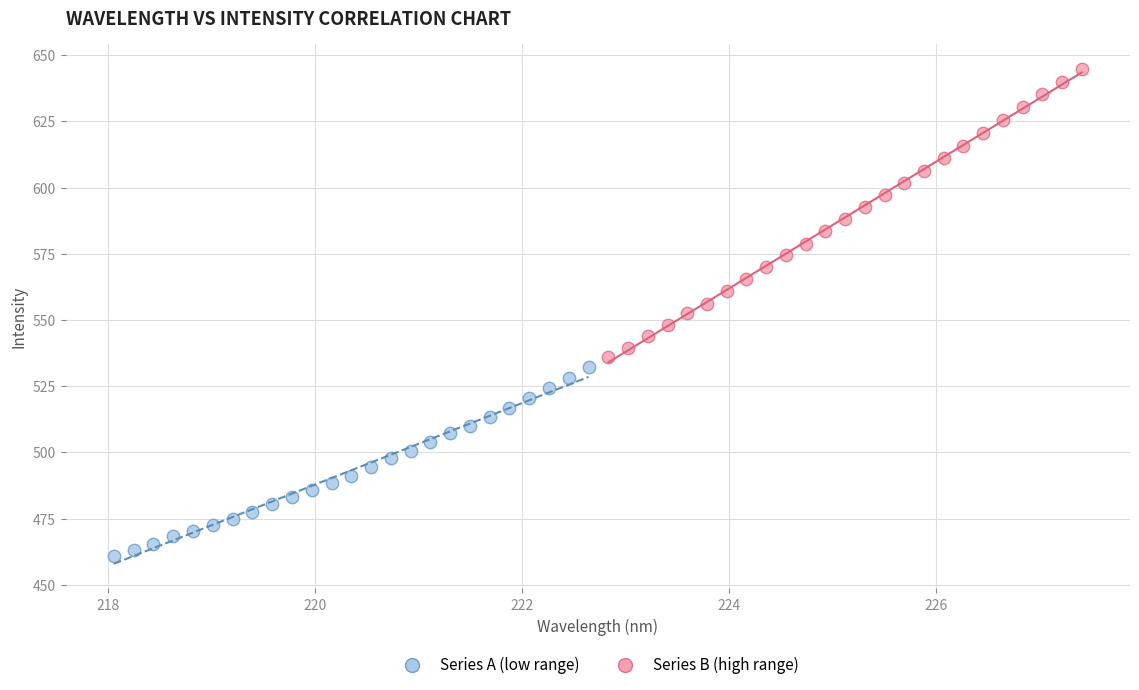

Which series contains the lowest Y value?

Series A (low range)